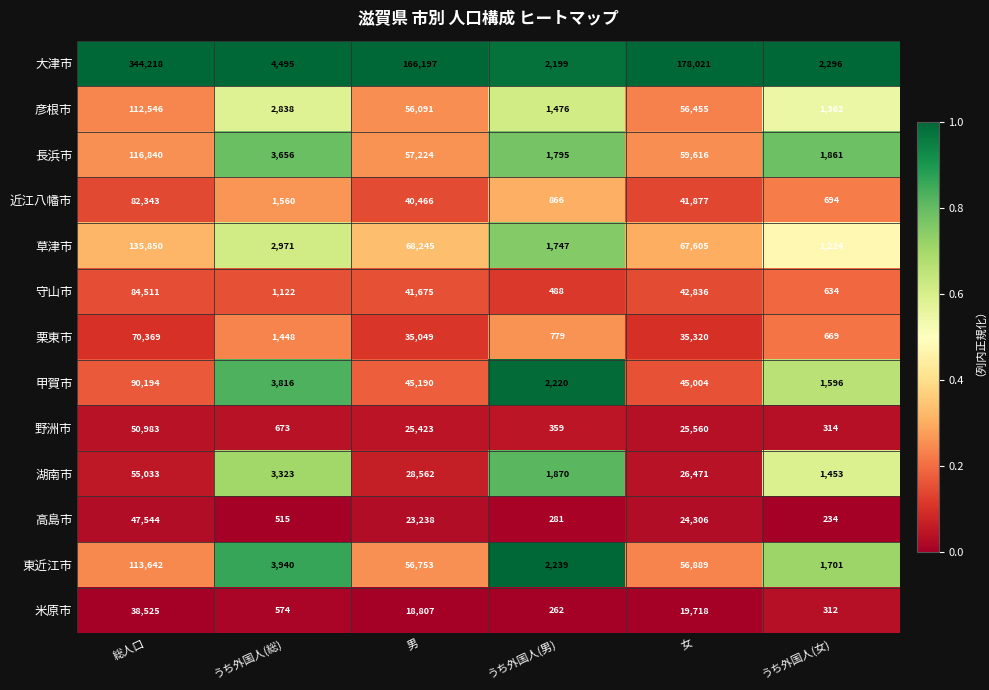

What is the minimum value for 高島市?

234